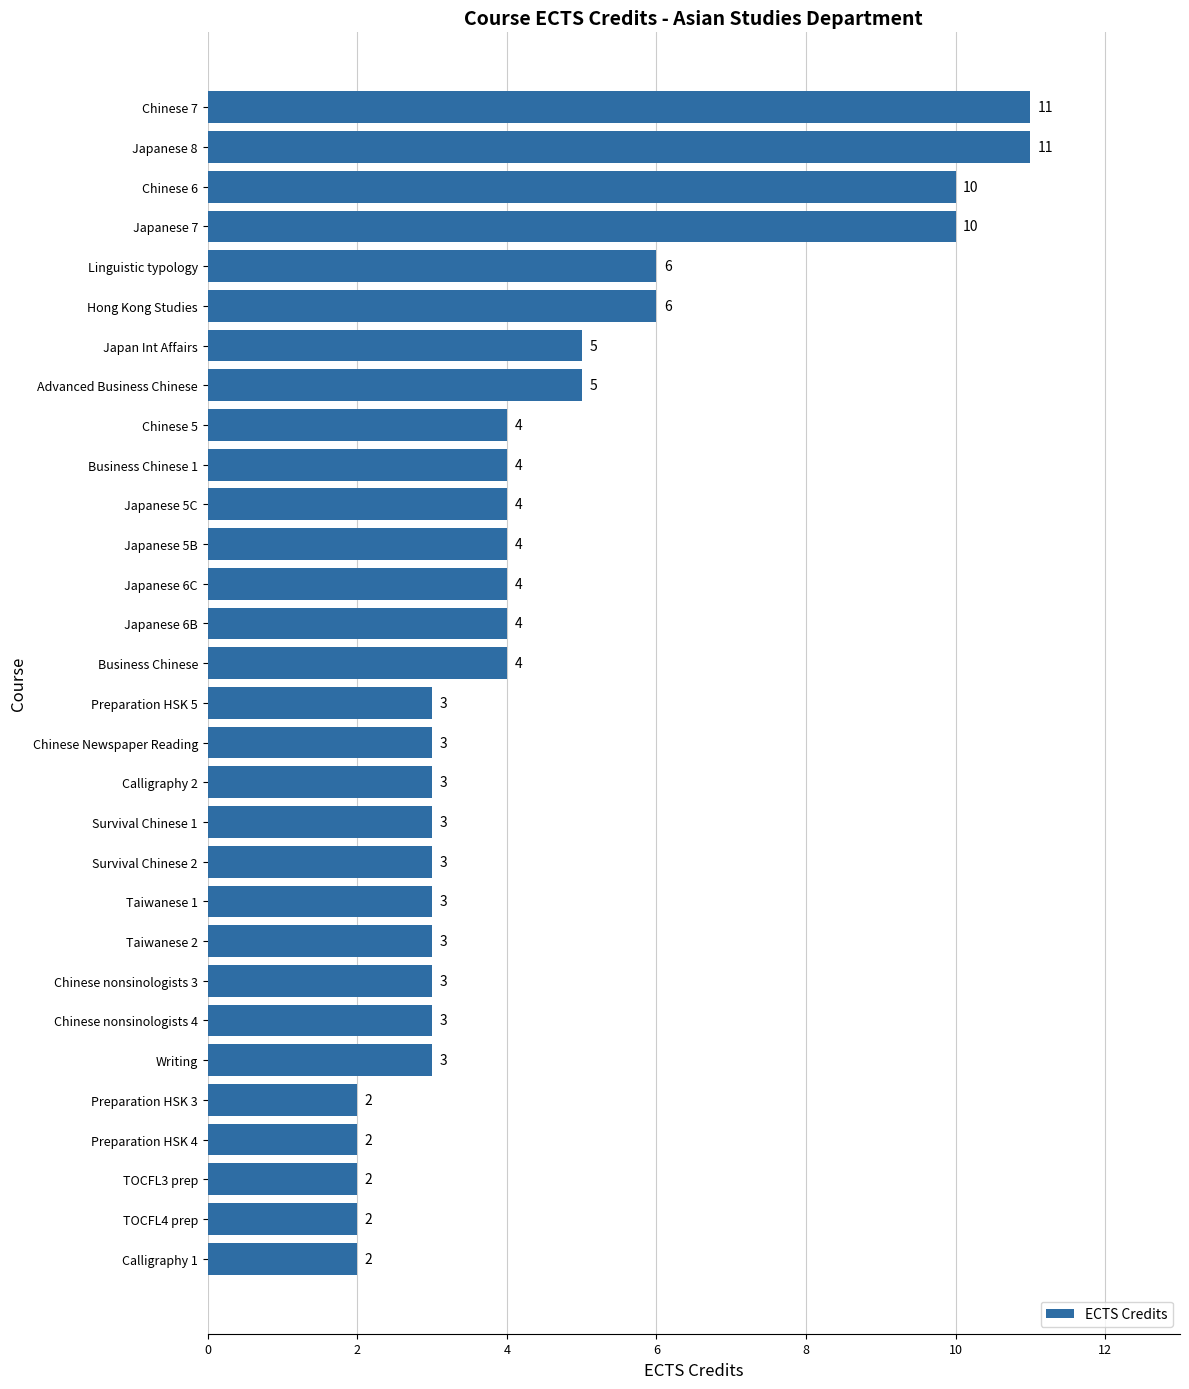

How many values are below 4?

15